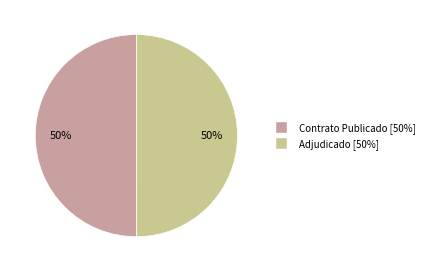

Count the number of slices in the pie.

2